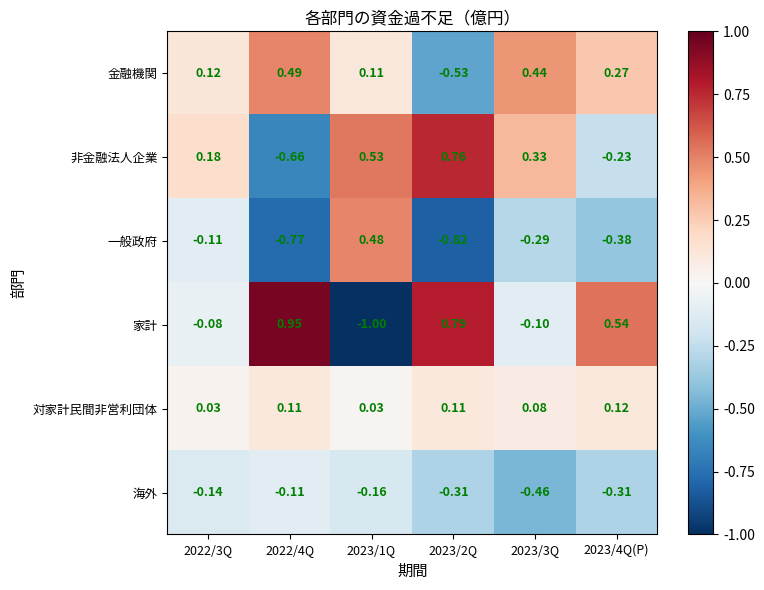

Which series changed the most between 2022/3Q and 2022/4Q?

家計